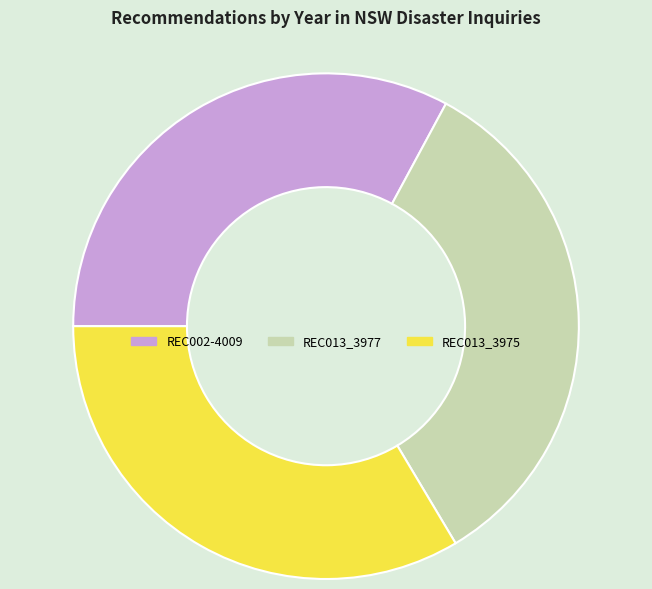

Is there any slice that represents more than half of the pie?

No